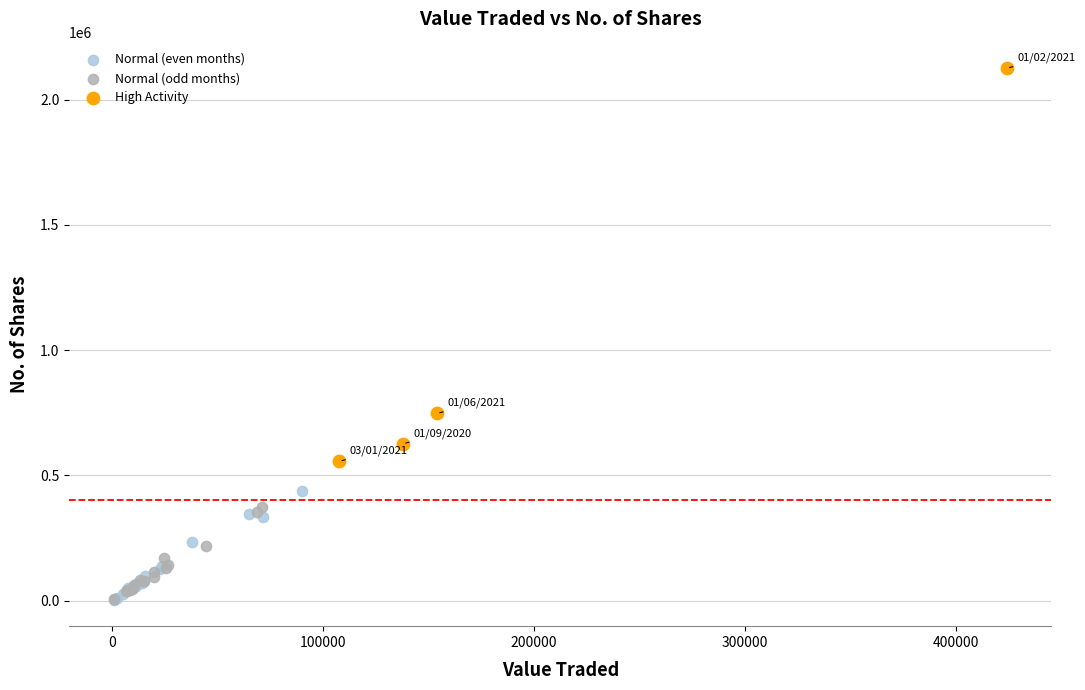

What are all the series names shown in the legend?

Normal (even months), Normal (odd months), High Activity